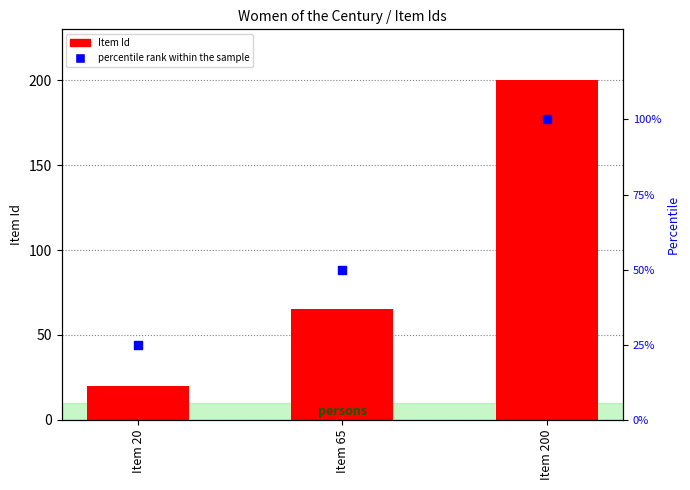

At how many categories does at least one series exceed 47?

2